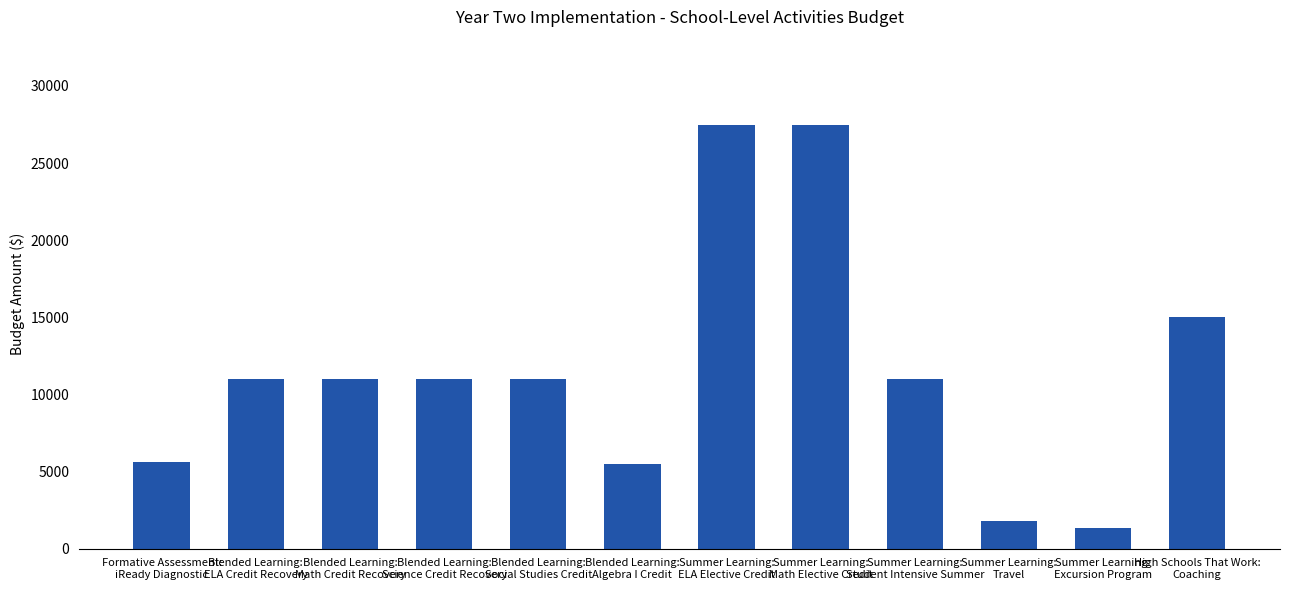

The chart shows a value of 3077 at Summer Learning:
Travel. True or false?

False